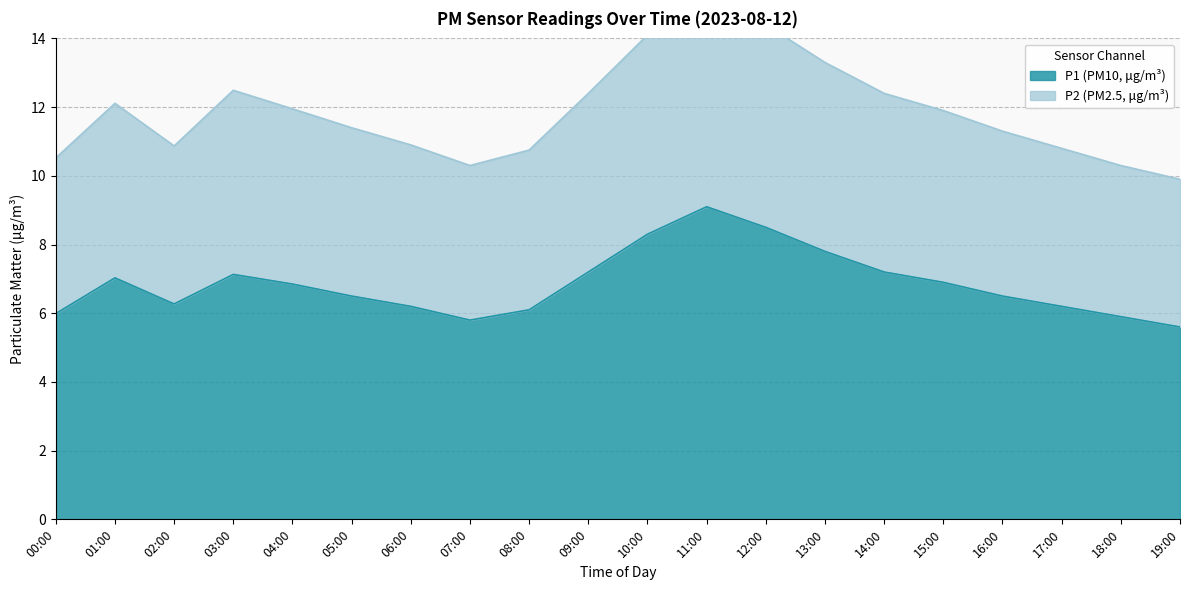

Where is the first local minimum for P2?

02:00